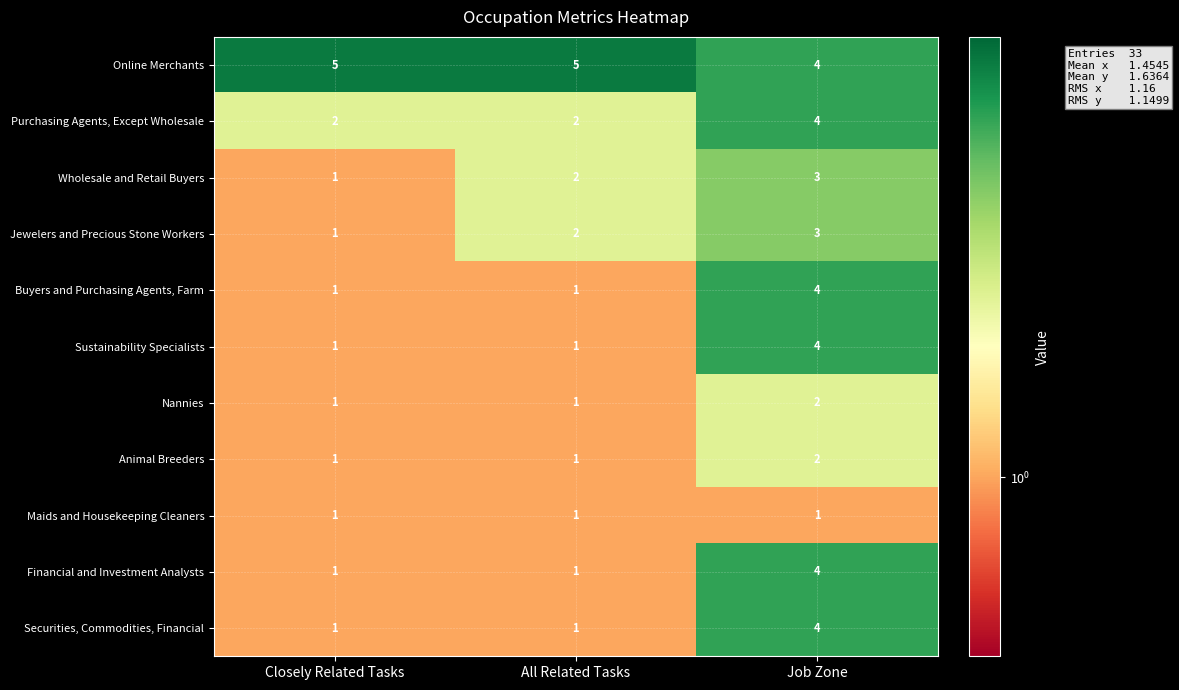

What is the sum of all Sustainability Specialists values?

6